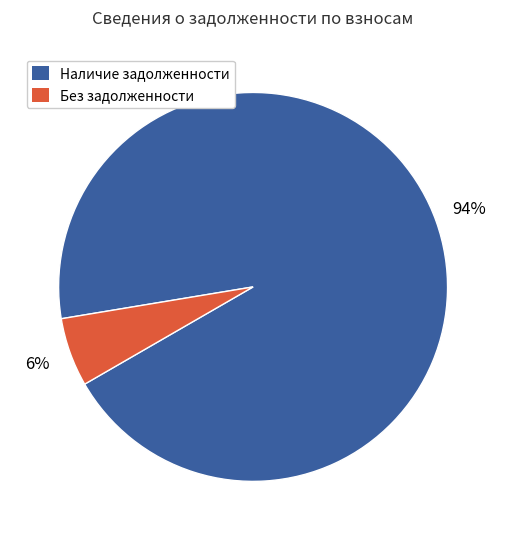

To the nearest percent, what is the average slice percentage?

50%